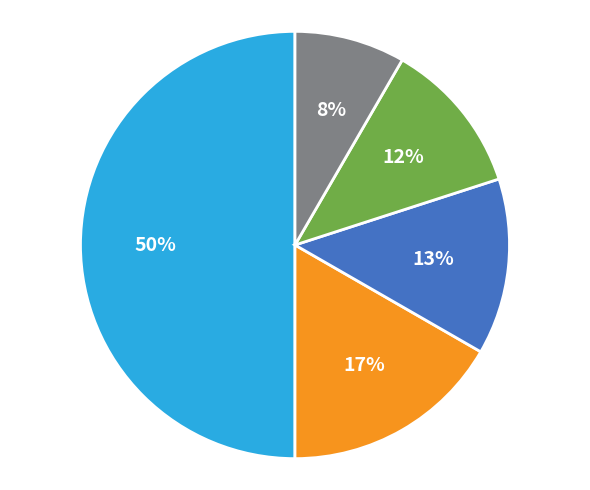

Count the number of slices in the pie.

5